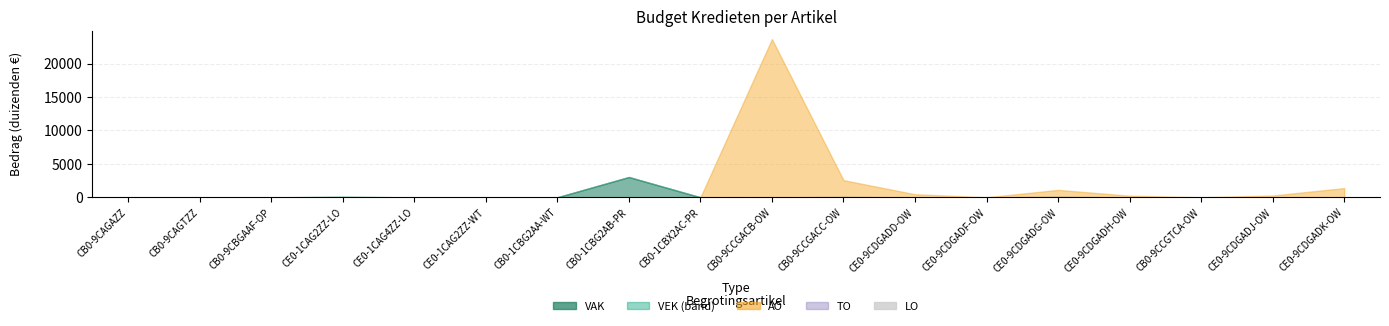

The value of VAK at CB0-9CAGTZZ is 54. True or false?

False